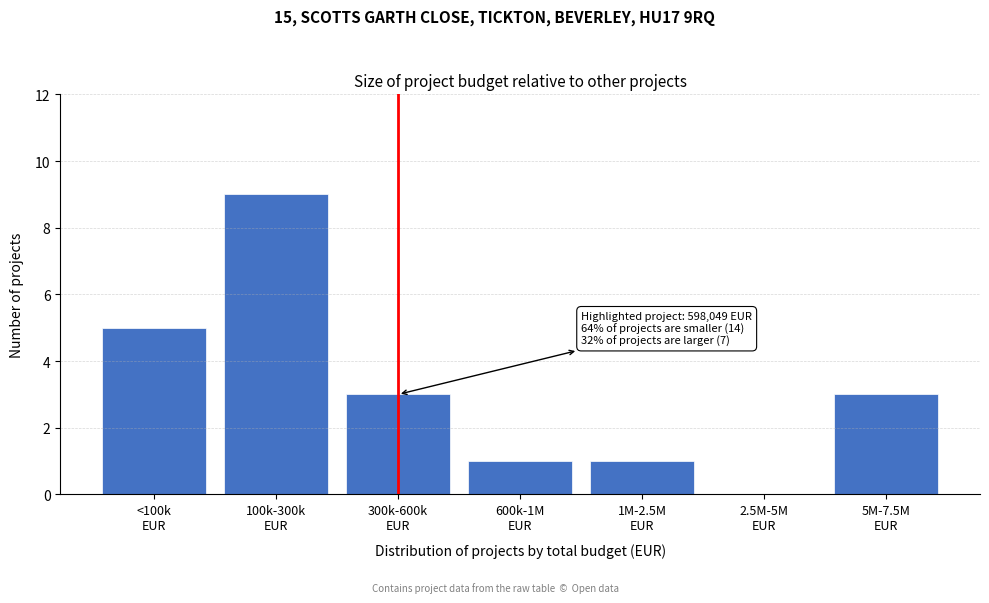

What is the greatest value displayed?

9